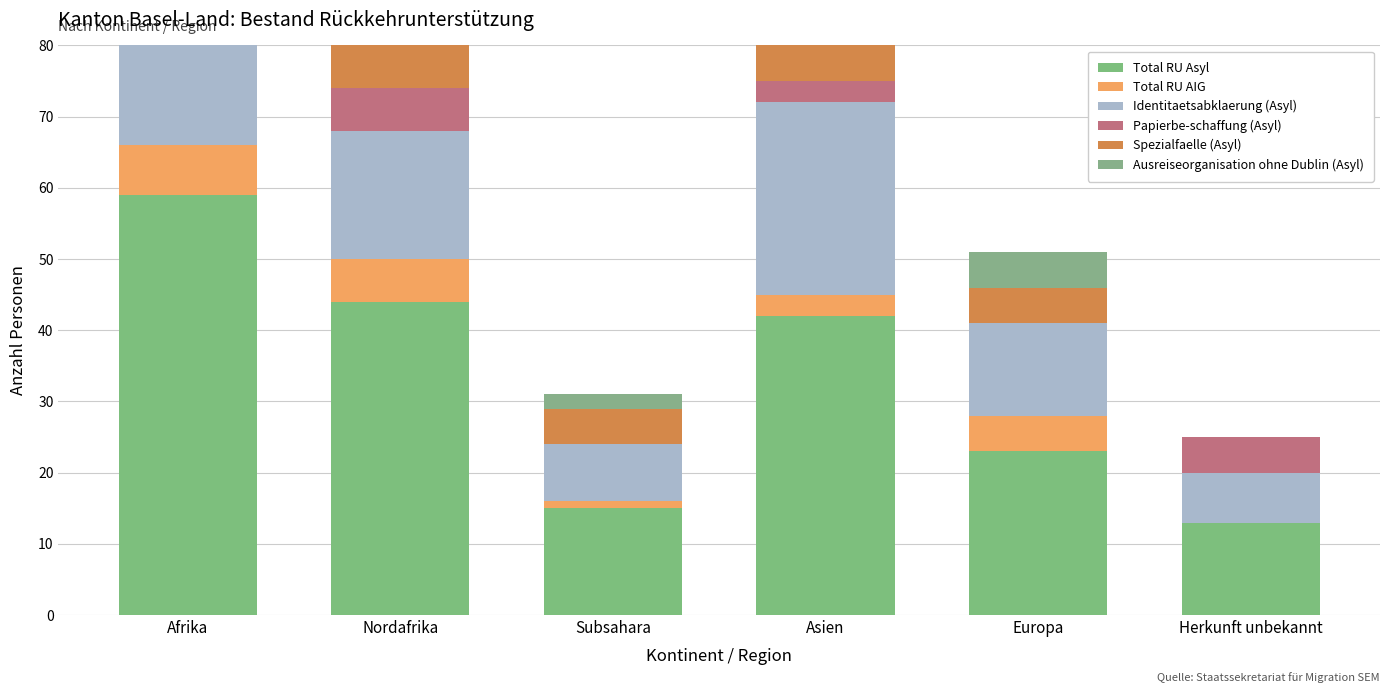

List the series in order of their peak value, highest first.

Total RU Asyl, Identitaetsabklaerung (Asyl), Spezialfaelle (Asyl), Total RU AIG, Papierbe-schaffung (Asyl), Ausreiseorganisation ohne Dublin (Asyl)